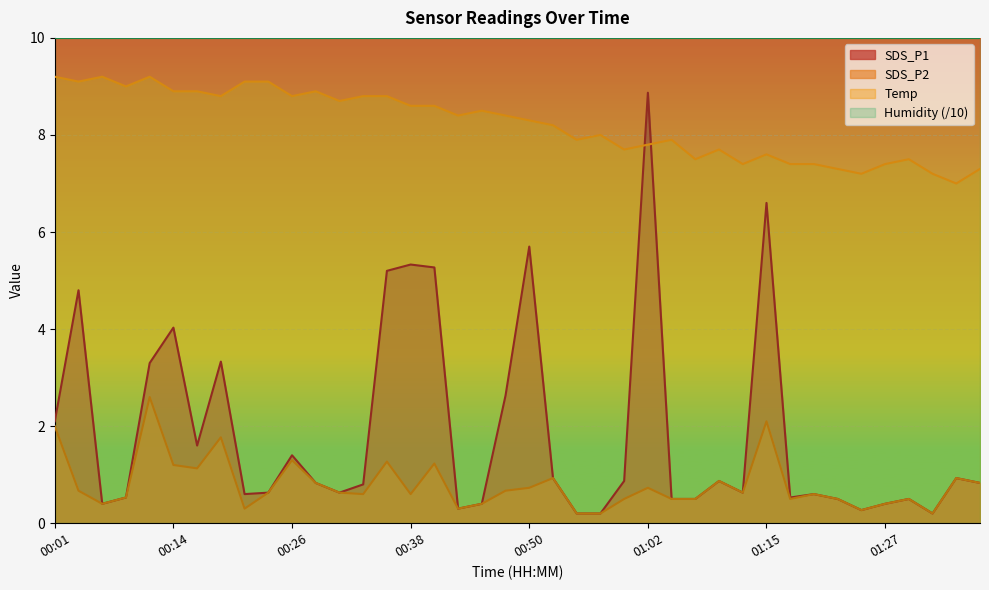

The value of SDS_P2 at 01:24 is 0.5. True or false?

False